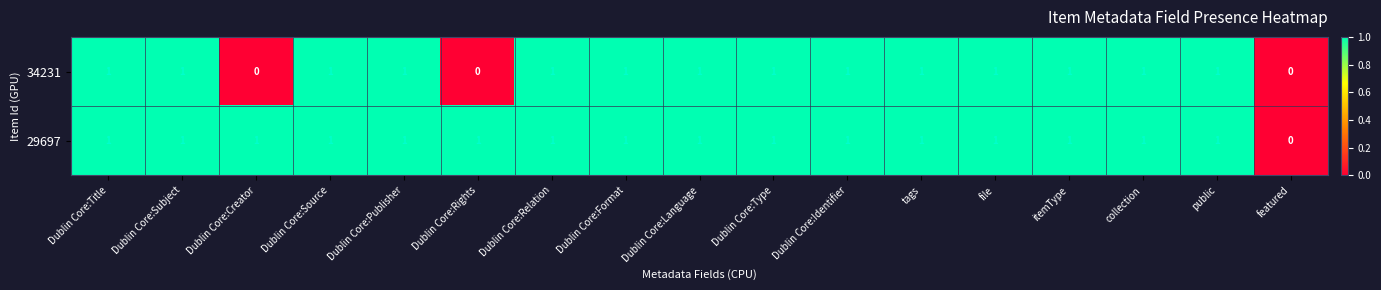

True or false: 29697 has a value of 1 at Dublin Core:Language.

True